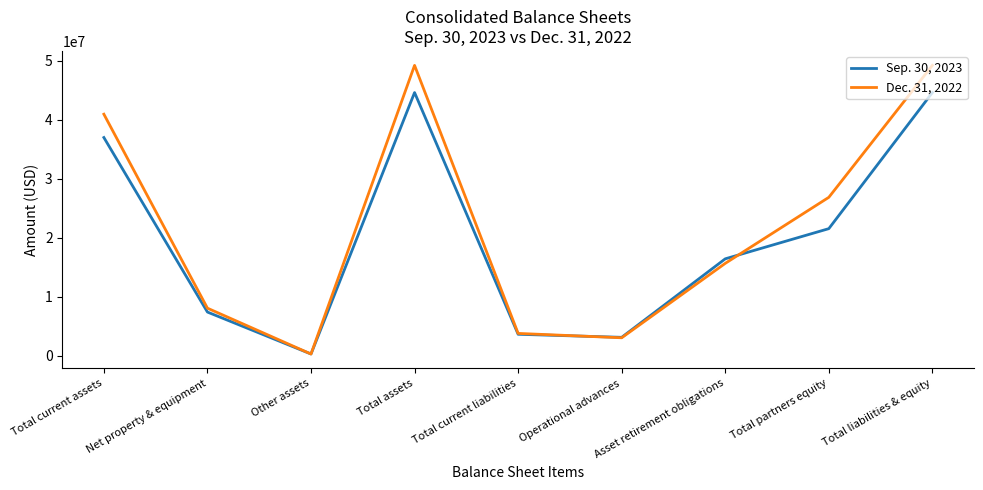

At which label does Dec. 31, 2022 first exceed 15626385?

Total current assets